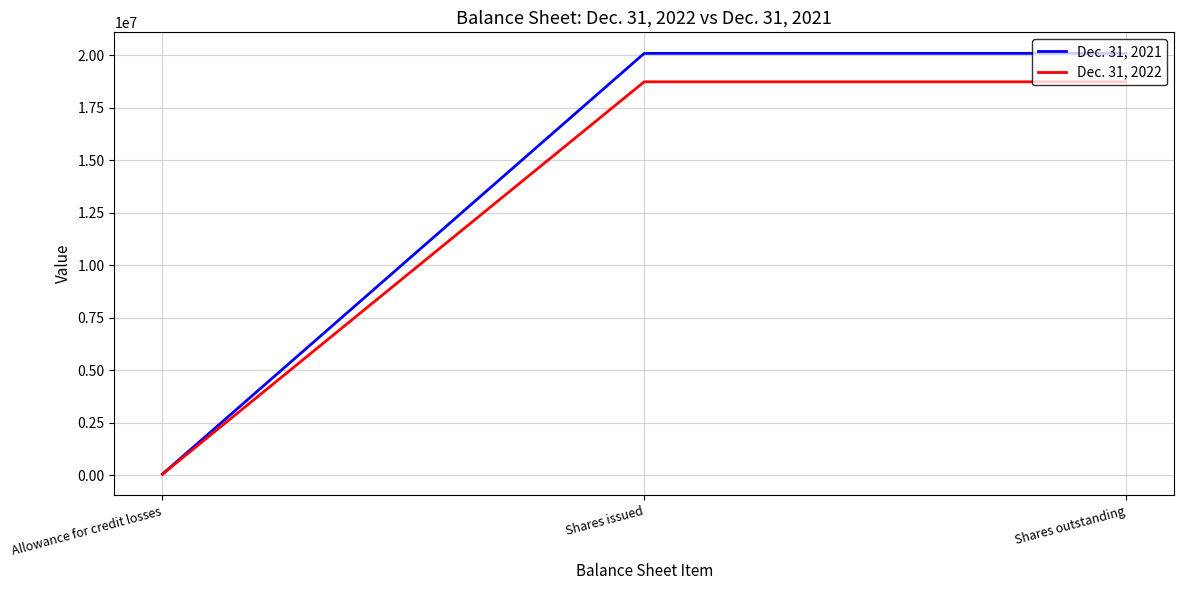

What is the difference between the maximum and minimum values in the Dec. 31, 2022 series?

18688880